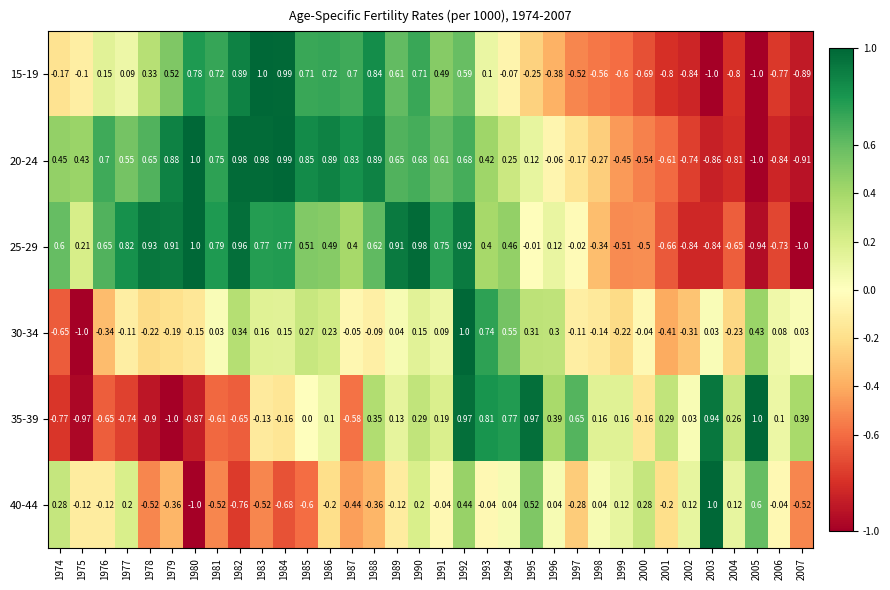

Is the value of 40-44 at 1992 greater than the value of 30-34 at 1999?

Yes